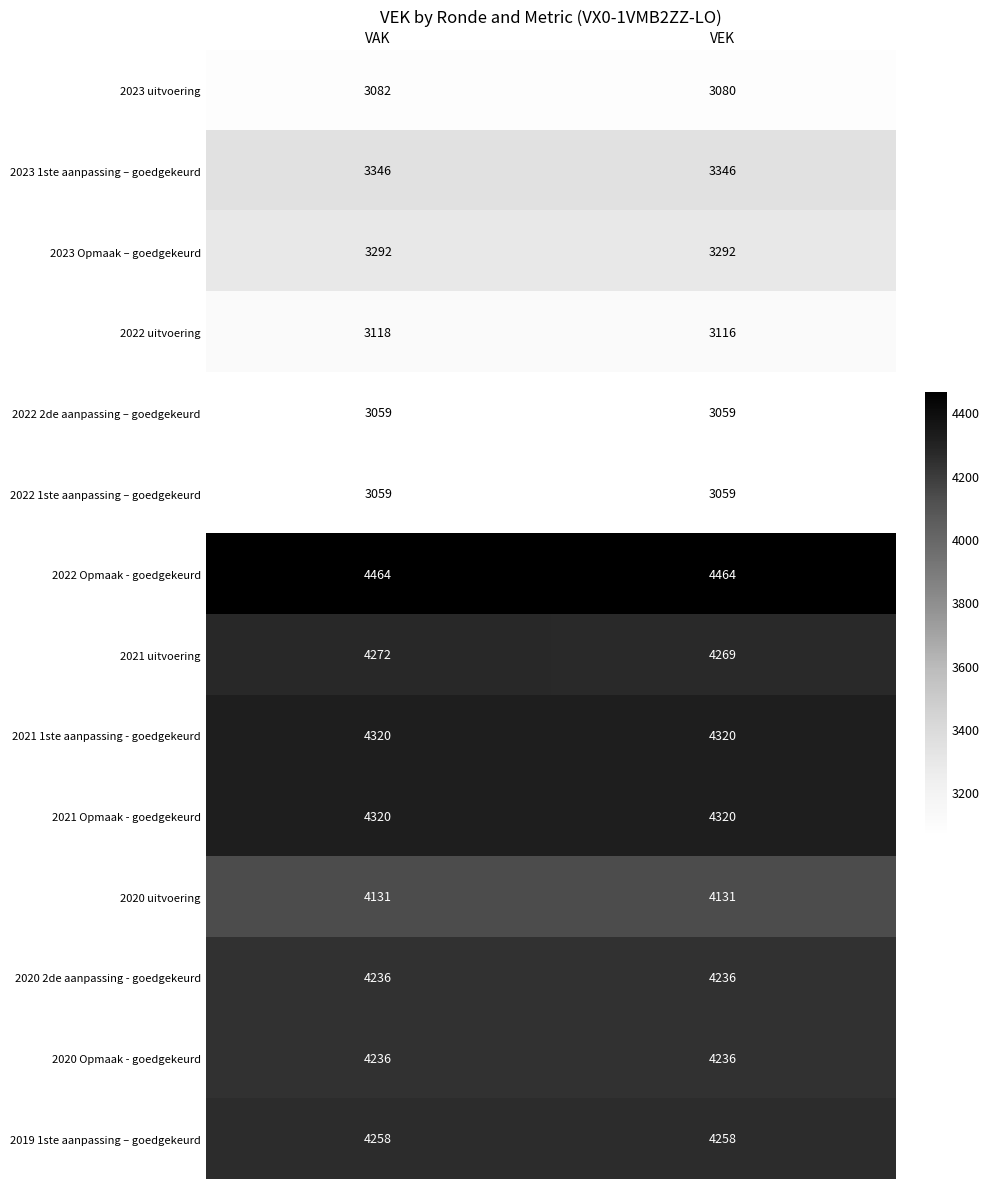

What is the difference between the highest and lowest values at VEK?

1405